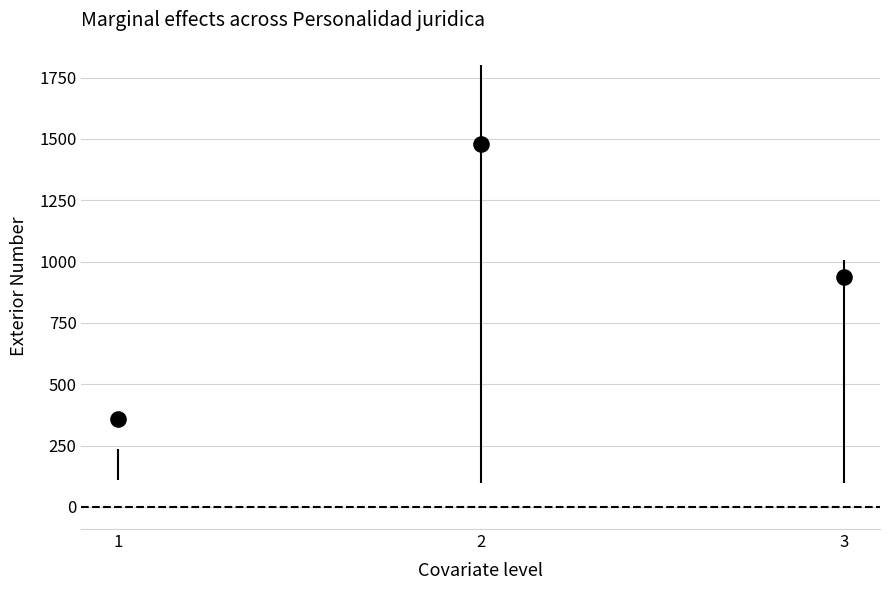

What Y value in the scatter plot is closest to 917?

937.0